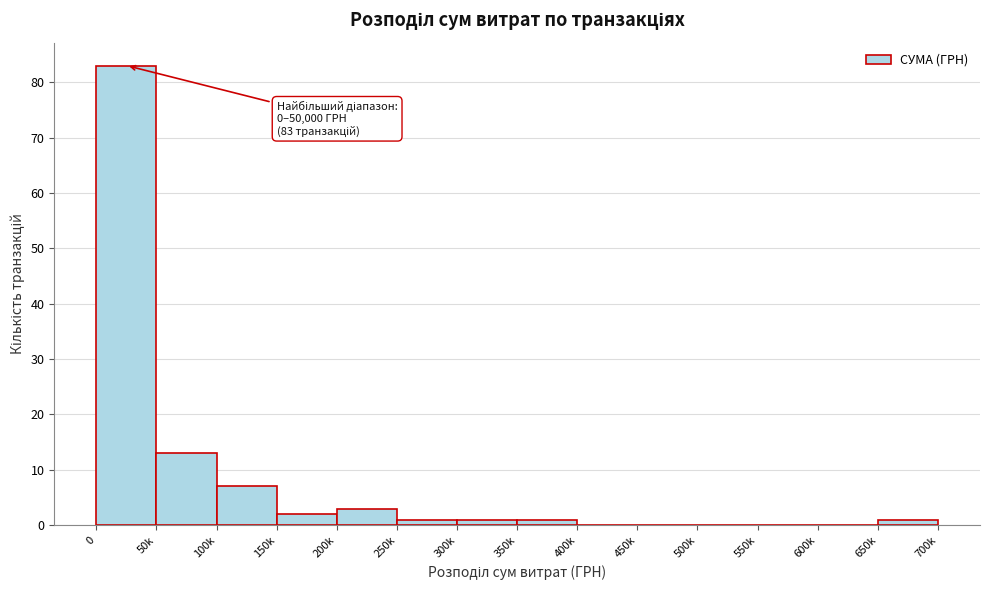

Reading left to right, extract all data points from this chart.

0=83	50k=13	100k=7	150k=2	200k=3	250k=1	300k=1	350k=1	400k=0	450k=0	500k=0	550k=0	600k=0	650k=1